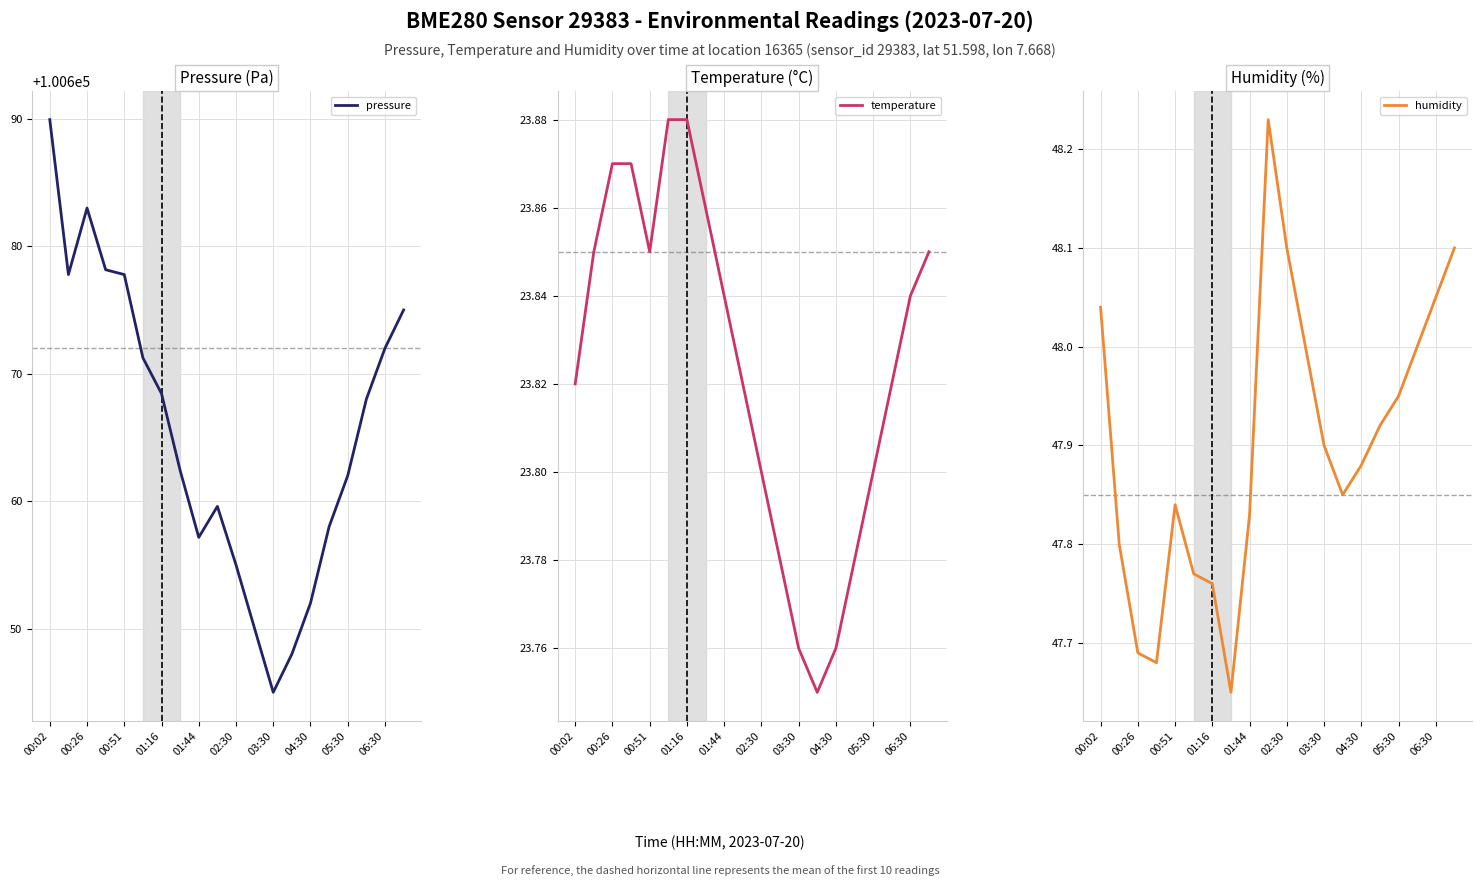

What is the sum of all pressure values?

2013310.5